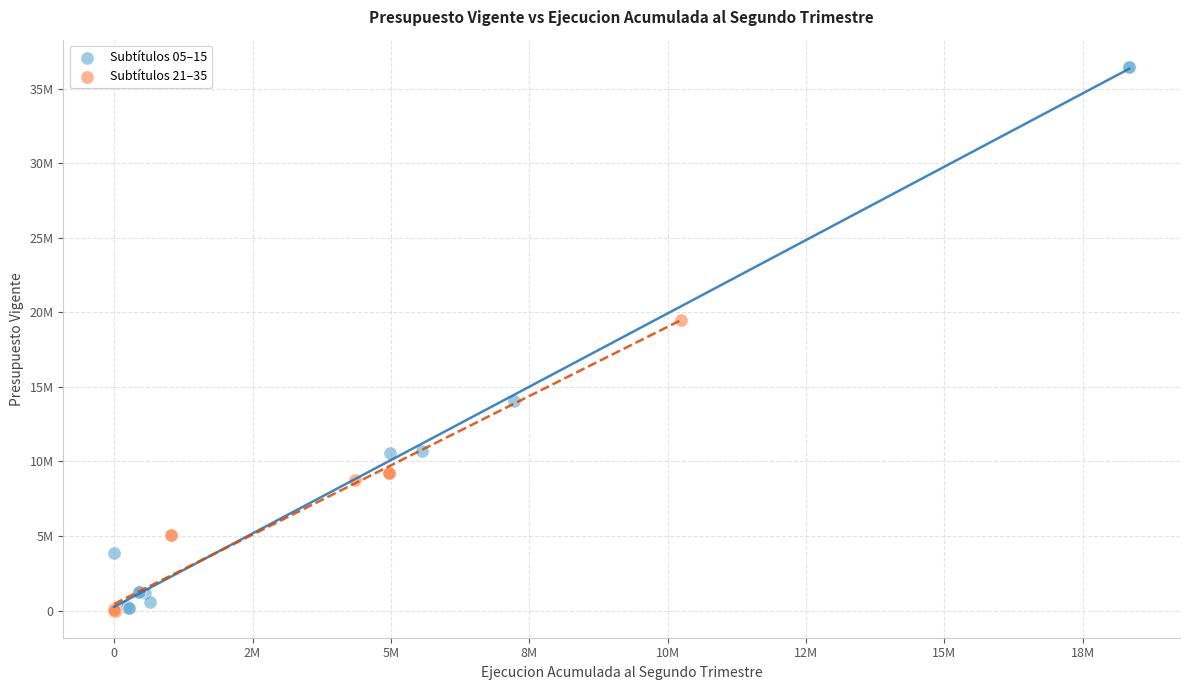

What are all the series names shown in the legend?

Subtítulos 05–15, Subtítulos 21–35